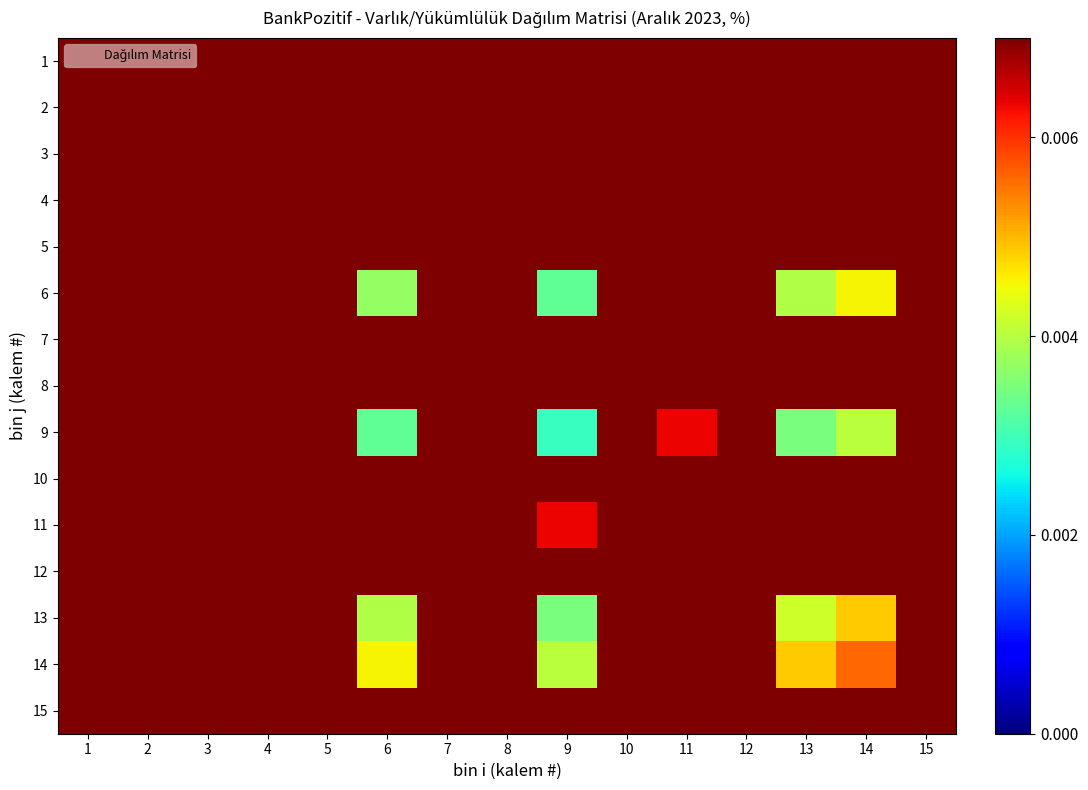

Reading left to right, transcribe all the data shown in this chart.

1: 1=0.0	2=0.0	3=0.0	4=0.0	5=0.0	6=0.0	7=0.0	8=0.0	9=0.0	10=0.0	11=0.0	12=0.0	13=0.0	14=0.0	15=0.0
2: 1=0.0	2=0.0	3=0.0	4=0.0	5=0.0	6=0.0	7=0.0	8=0.0	9=0.0	10=0.0	11=0.0	12=0.0	13=0.0	14=0.0	15=0.0
3: 1=0.0	2=0.0	3=0.0	4=0.0	5=0.0	6=0.0	7=0.0	8=0.0	9=0.0	10=0.0	11=0.0	12=0.0	13=0.0	14=0.0	15=0.0
4: 1=0.0	2=0.0	3=0.0	4=0.0	5=0.0	6=0.0	7=0.0	8=0.0	9=0.0	10=0.0	11=0.0	12=0.0	13=0.0	14=0.0	15=0.0
5: 1=0.0	2=0.0	3=0.0	4=0.0	5=0.0	6=0.0	7=0.0	8=0.0	9=0.0	10=0.0	11=0.0	12=0.0	13=0.0	14=0.0	15=0.0
6: 1=0.0	2=0.0	3=0.0	4=0.0	5=0.0	6=0.0	7=0.0	8=0.0	9=0.0	10=0.0	11=0.0	12=0.0	13=0.0	14=0.0	15=0.0
7: 1=0.0	2=0.0	3=0.0	4=0.0	5=0.0	6=0.0	7=0.0	8=0.0	9=0.0	10=0.0	11=0.0	12=0.0	13=0.0	14=0.0	15=0.0
8: 1=0.0	2=0.0	3=0.0	4=0.0	5=0.0	6=0.0	7=0.0	8=0.0	9=0.0	10=0.0	11=0.0	12=0.0	13=0.0	14=0.0	15=0.0
9: 1=0.0	2=0.0	3=0.0	4=0.0	5=0.0	6=0.0	7=0.0	8=0.0	9=0.0	10=0.0	11=0.0	12=0.0	13=0.0	14=0.0	15=0.0
10: 1=0.0	2=0.0	3=0.0	4=0.0	5=0.0	6=0.0	7=0.0	8=0.0	9=0.0	10=0.0	11=0.0	12=0.0	13=0.0	14=0.0	15=0.0
11: 1=0.0	2=0.0	3=0.0	4=0.0	5=0.0	6=0.0	7=0.0	8=0.0	9=0.0	10=0.0	11=0.0	12=0.0	13=0.0	14=0.0	15=0.0
12: 1=0.0	2=0.0	3=0.0	4=0.0	5=0.0	6=0.0	7=0.0	8=0.0	9=0.0	10=0.0	11=0.0	12=0.0	13=0.0	14=0.0	15=0.0
13: 1=0.0	2=0.0	3=0.0	4=0.0	5=0.0	6=0.0	7=0.0	8=0.0	9=0.0	10=0.0	11=0.0	12=0.0	13=0.0	14=0.0	15=0.0
14: 1=0.0	2=0.0	3=0.0	4=0.0	5=0.0	6=0.0	7=0.0	8=0.0	9=0.0	10=0.0	11=0.0	12=0.0	13=0.0	14=0.0	15=0.0
15: 1=0.0	2=0.0	3=0.0	4=0.0	5=0.0	6=0.0	7=0.0	8=0.0	9=0.0	10=0.0	11=0.0	12=0.0	13=0.0	14=0.0	15=0.0